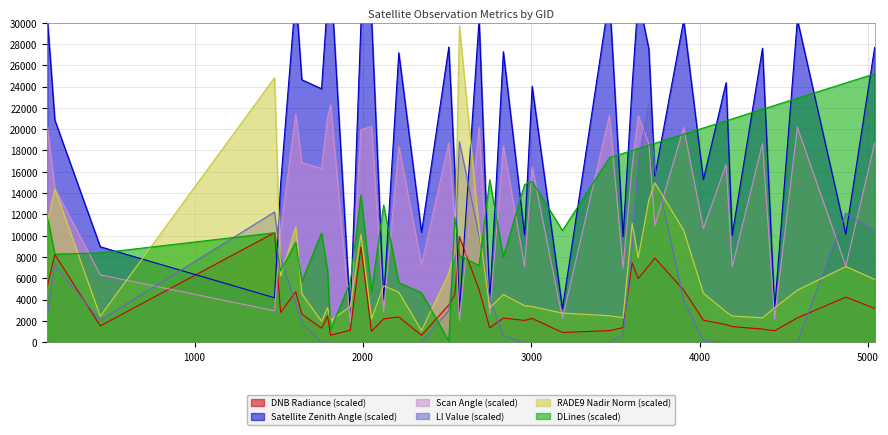

Between 1511 and 2123, which series saw the biggest shift?

satz